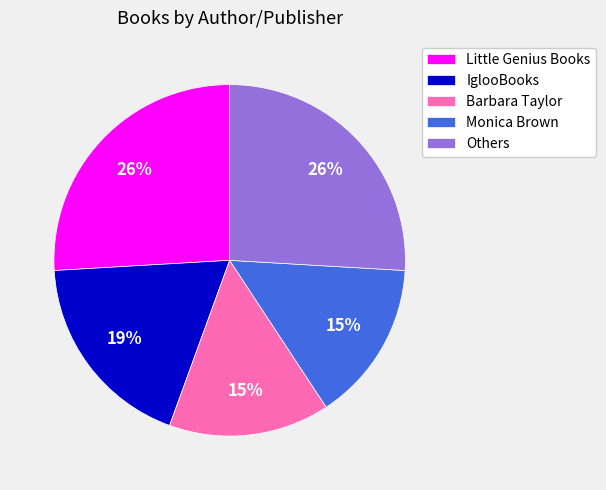

Approximately how many times larger is the value at Little Genius Books compared to Others?

1.0